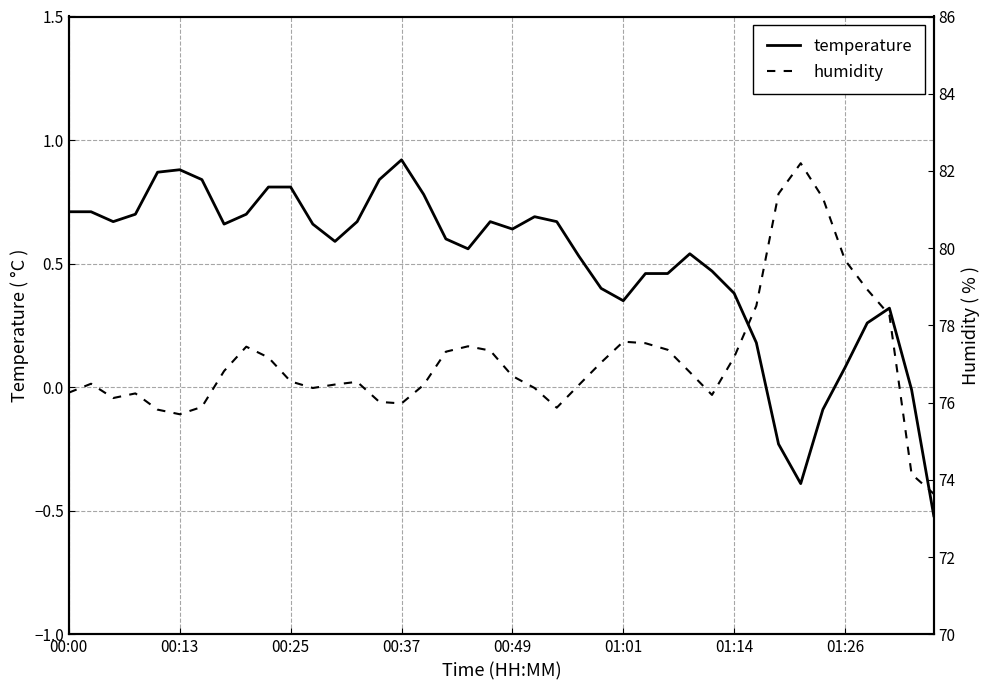

What is the lowest value of the temperature series?

-0.5